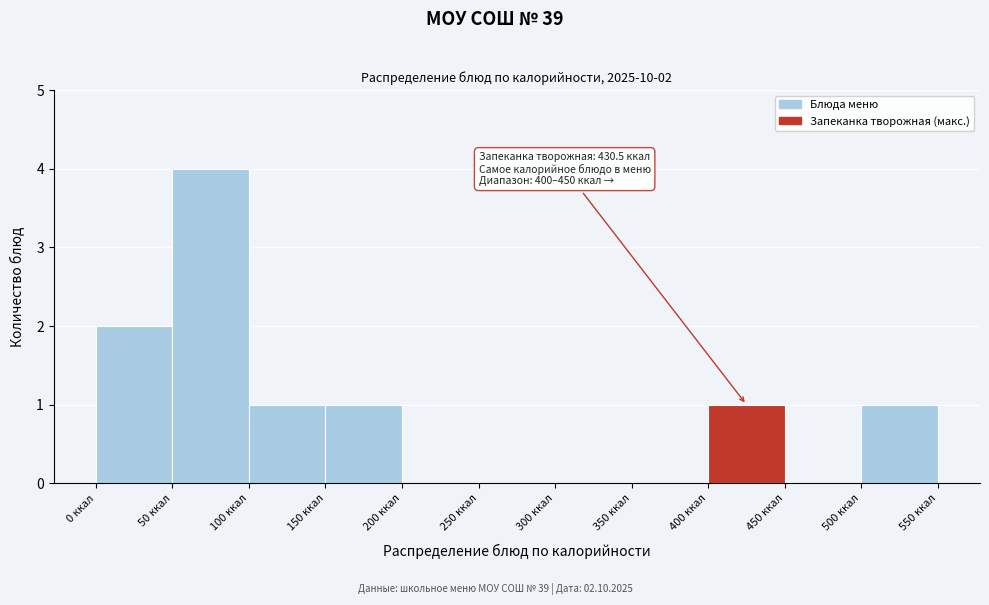

Over which range of the x-axis is the bar tallest?

50 to 100